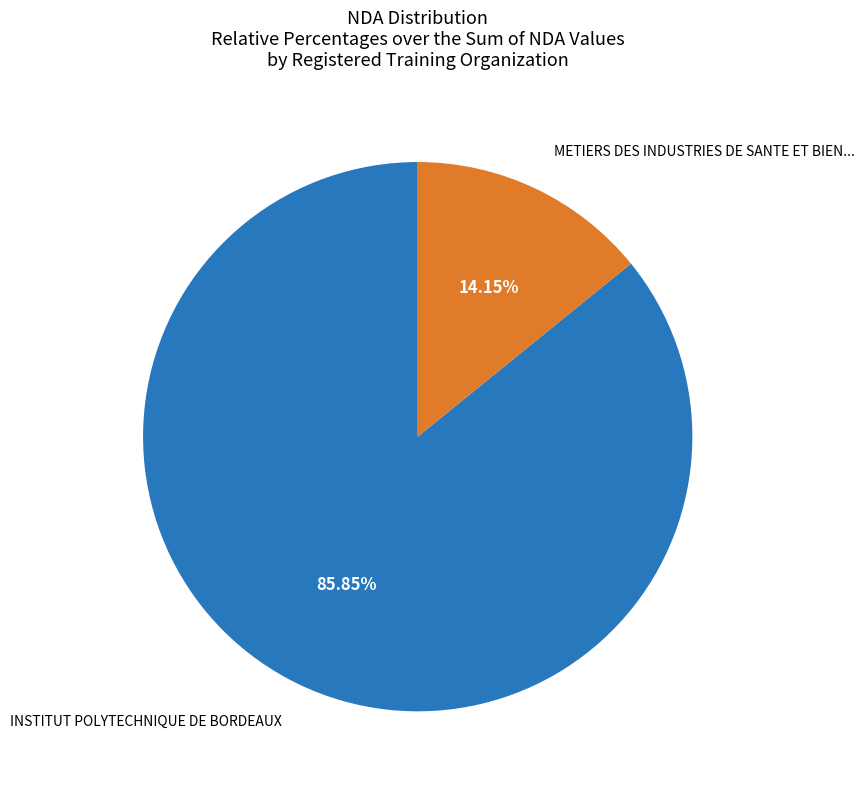

How many segments does this pie chart have?

2